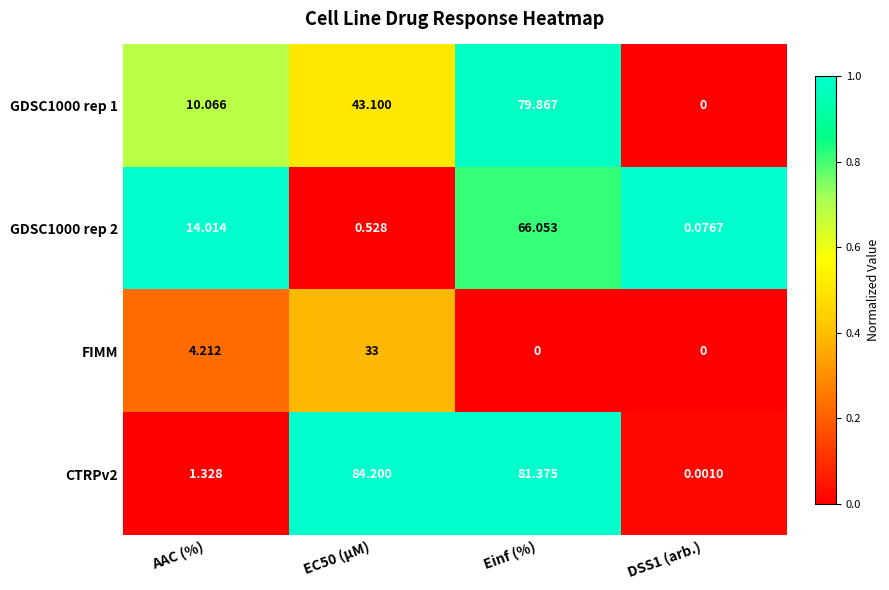

At which label is GDSC1000 rep 2 closest to 33?

AAC (%)